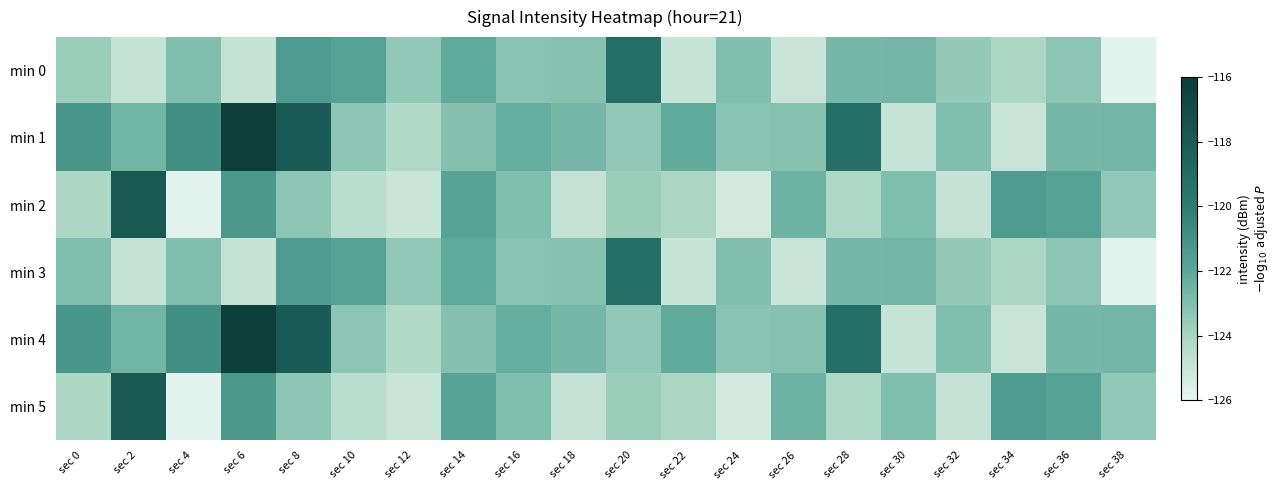

At sec 38, list the series in order from smallest to largest.

min 0, min 3, min 2, min 5, min 1, min 4